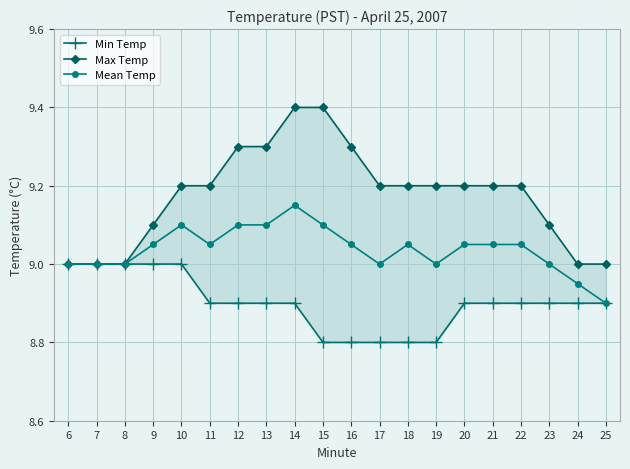

At which label does Mean Temp reach its peak?

14